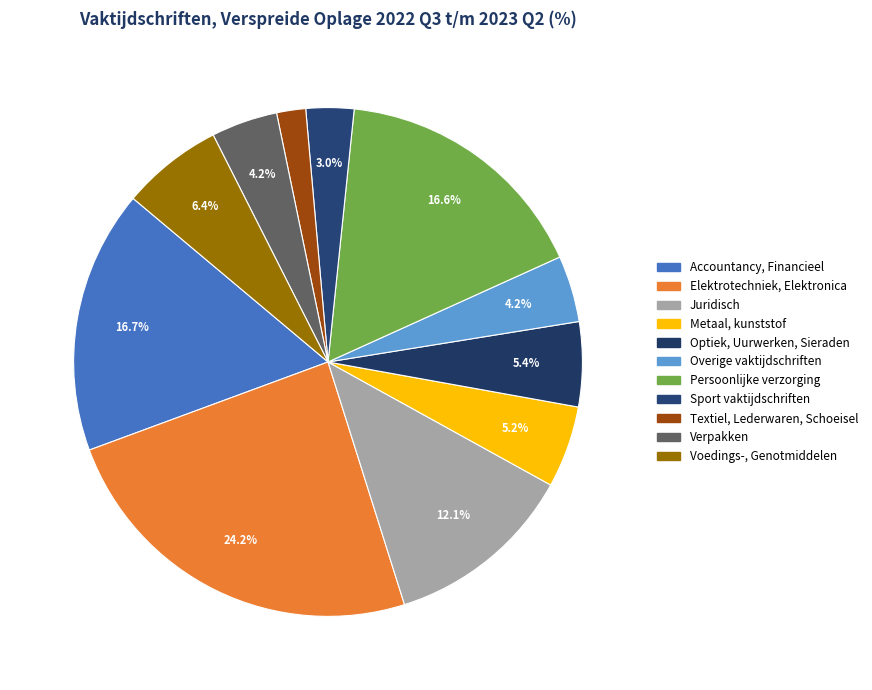

Does Accountancy, Financieel represent more than half of the total?

No